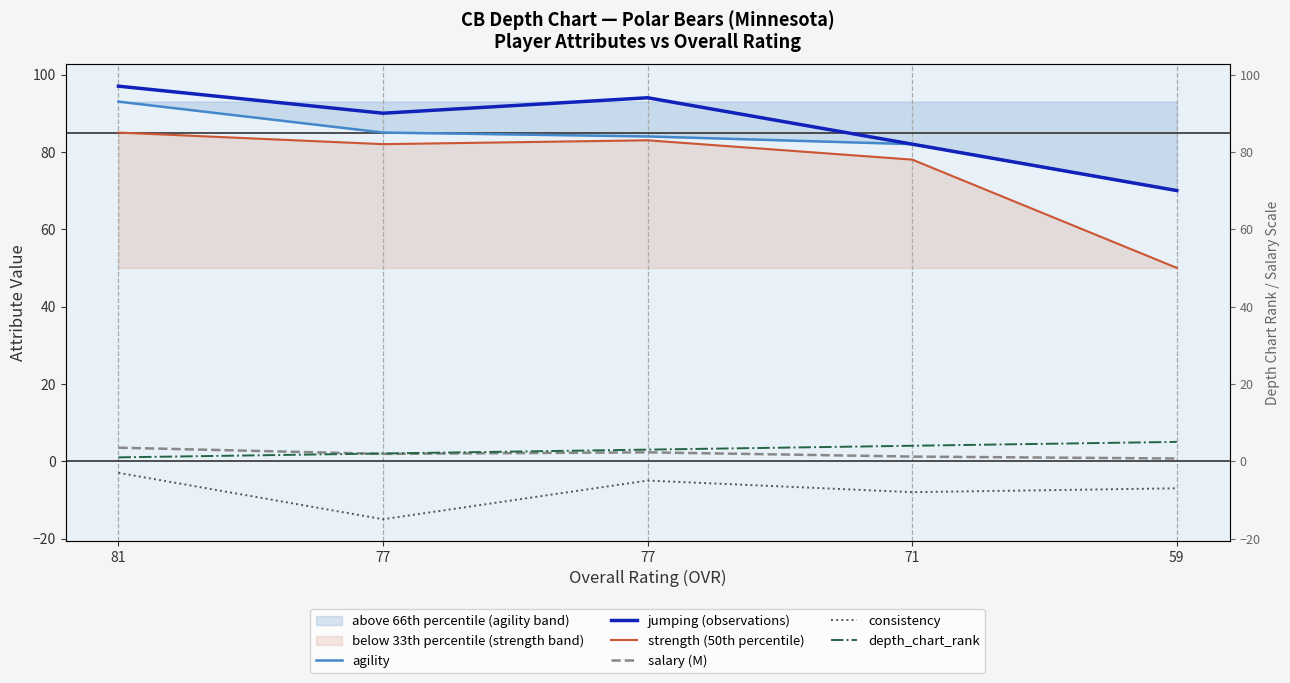

True or false: agility and depth_chart_rank cross at least once.

False